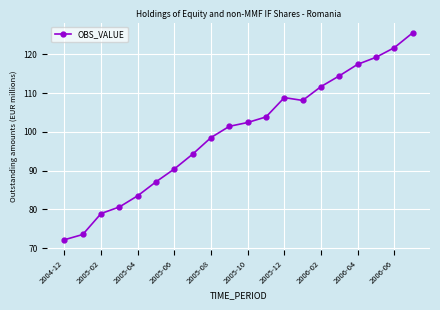

How many interior local valleys (lower than both neighbors) does the data have?

1